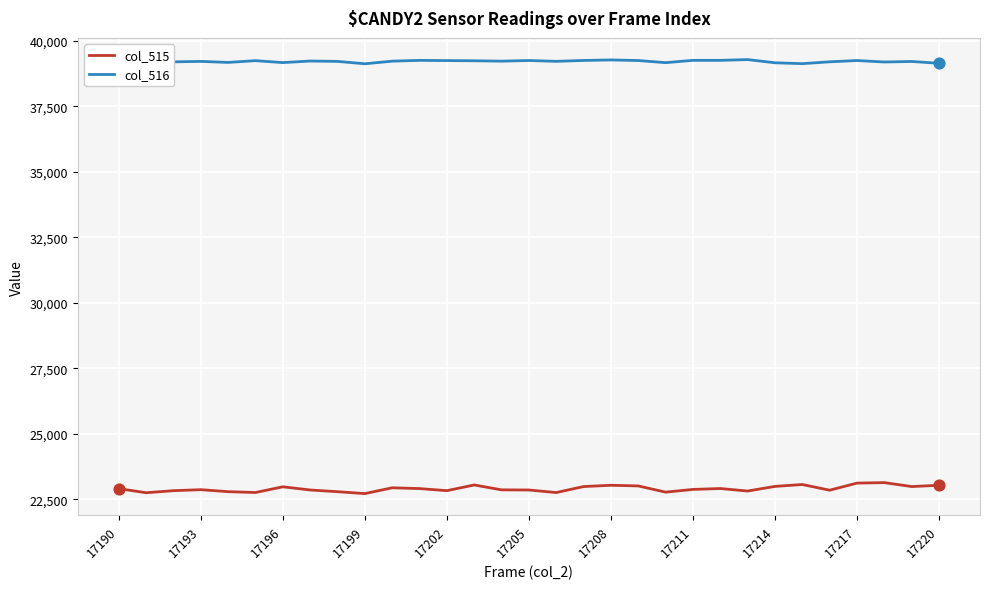

Which series has the largest total across all categories?

col_516